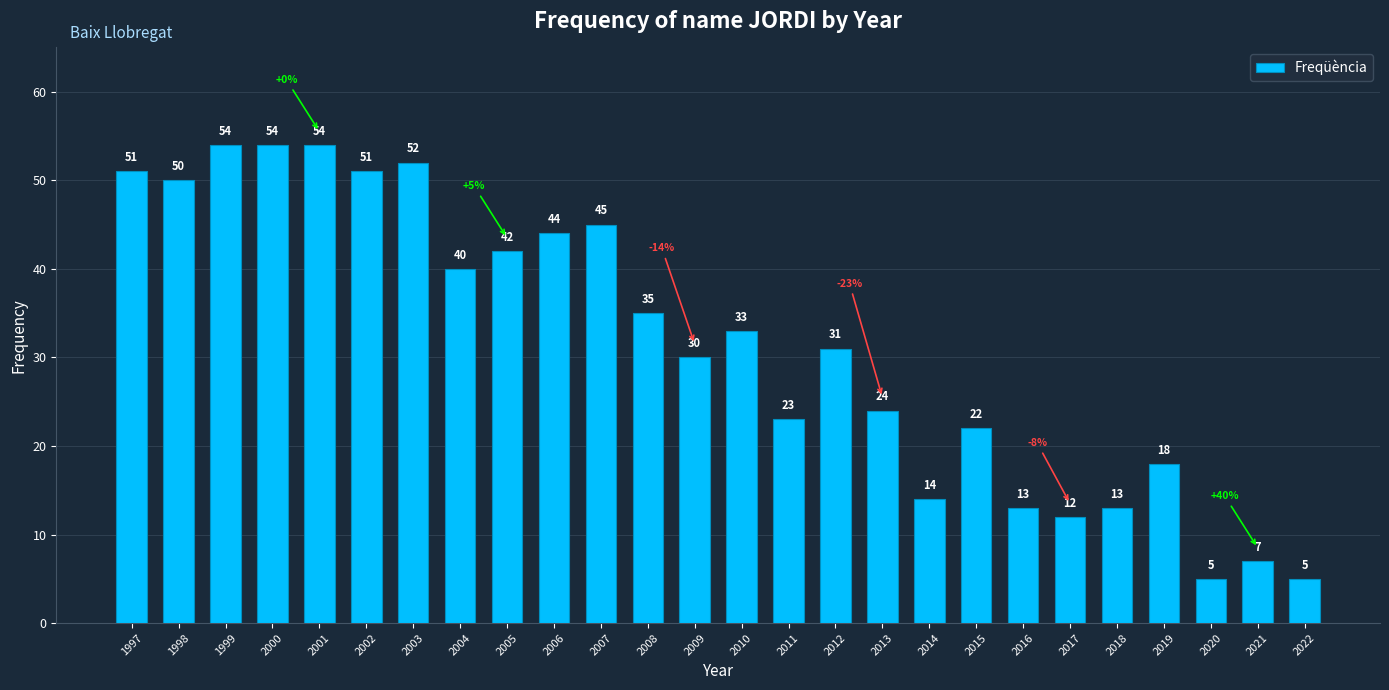

At which label is the value closest to 29?

2009